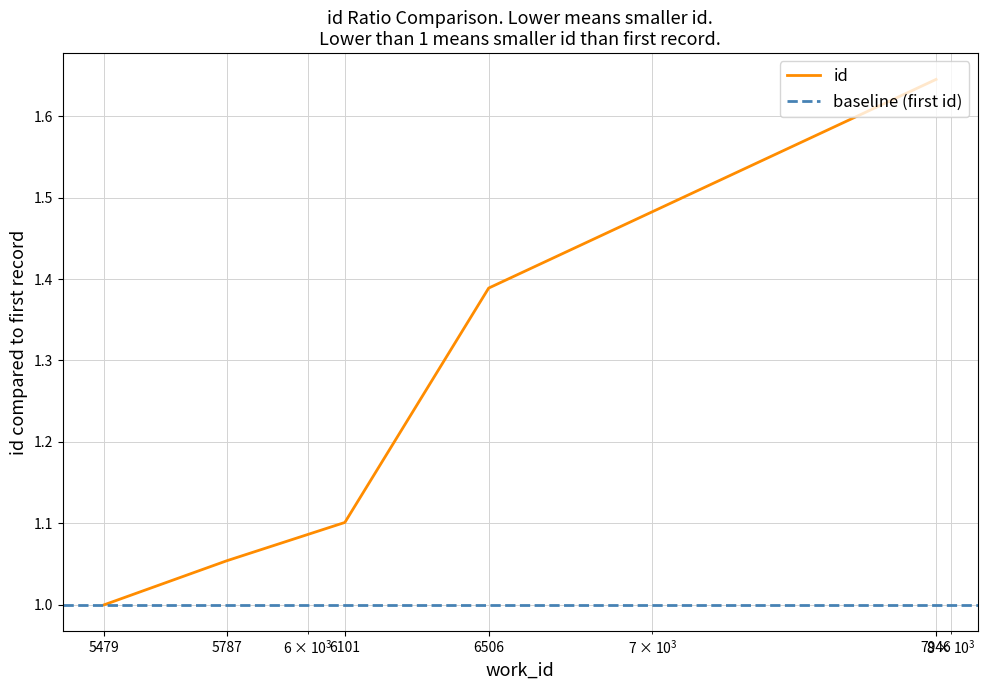

What is the difference between the values at 5479 and 6101?

0.1